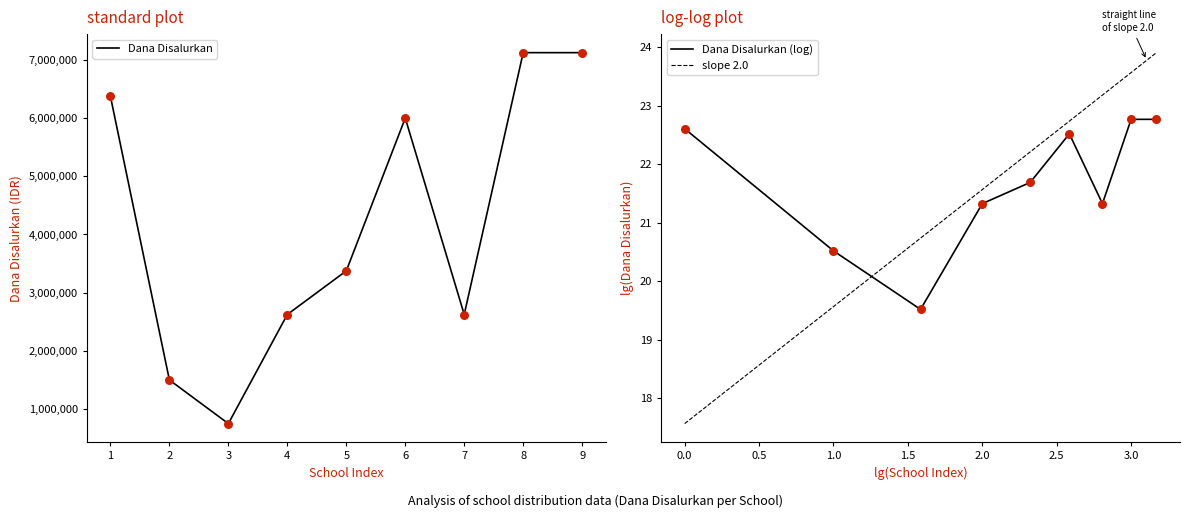

The value of Dana Disalurkan at 1 is 10883213. True or false?

False